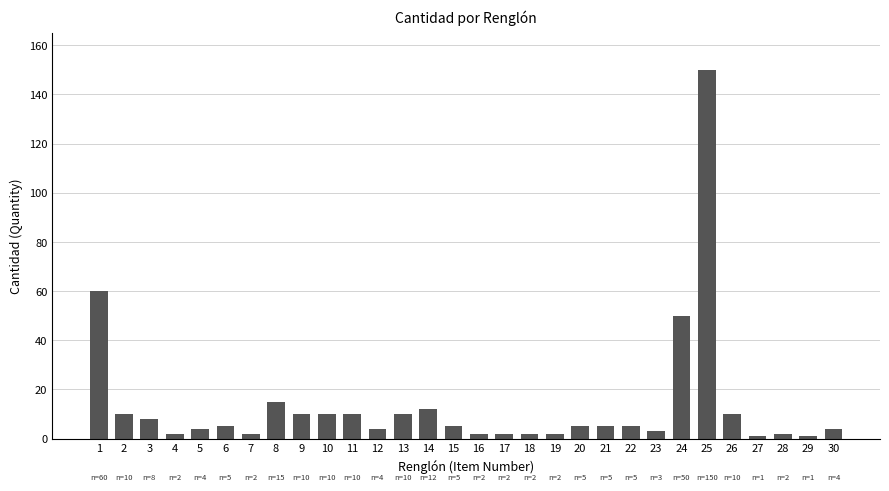

What is the ratio of the value at 15 to the value at 26?

0.5